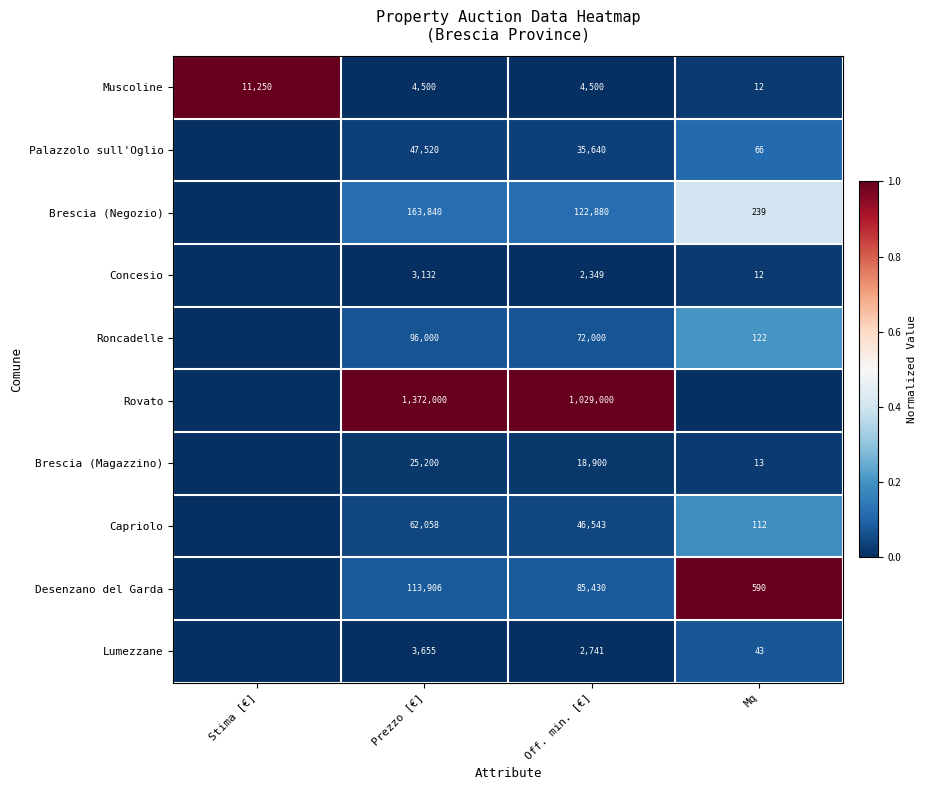

What is the difference between the highest and lowest values at Off. min. [€]?

1026651